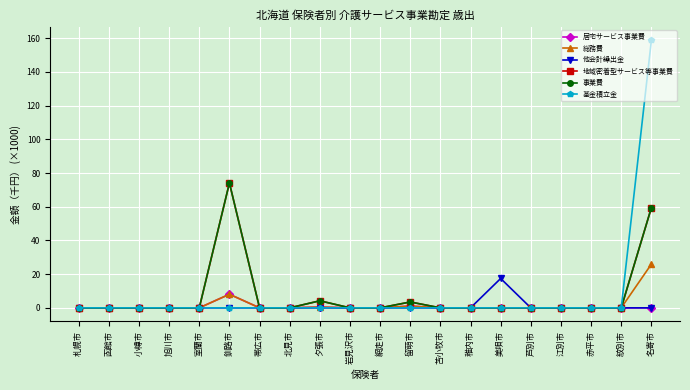

True or false: 地域密着型サービス等事業費 and 総務費 cross at least once.

False